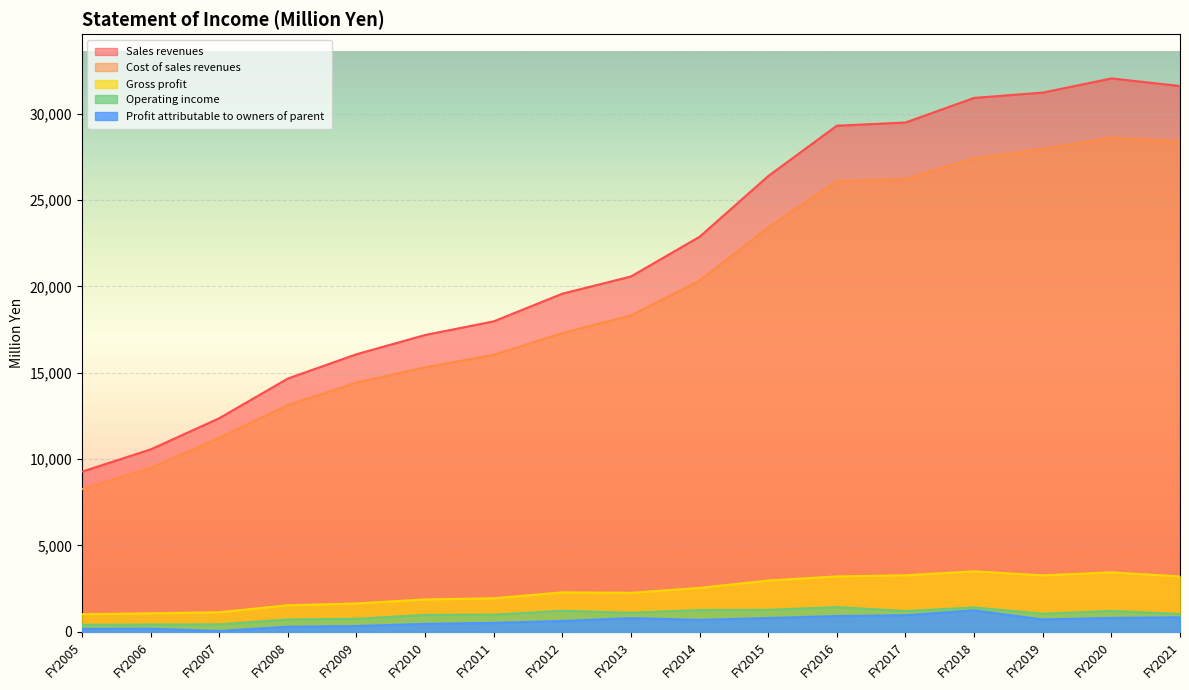

Which series changed the most between FY2013 and FY2019?

Sales revenues